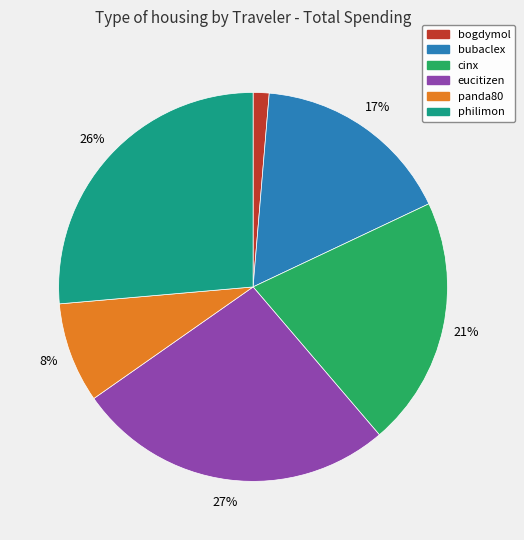

Which slice is the smallest?

bogdymol